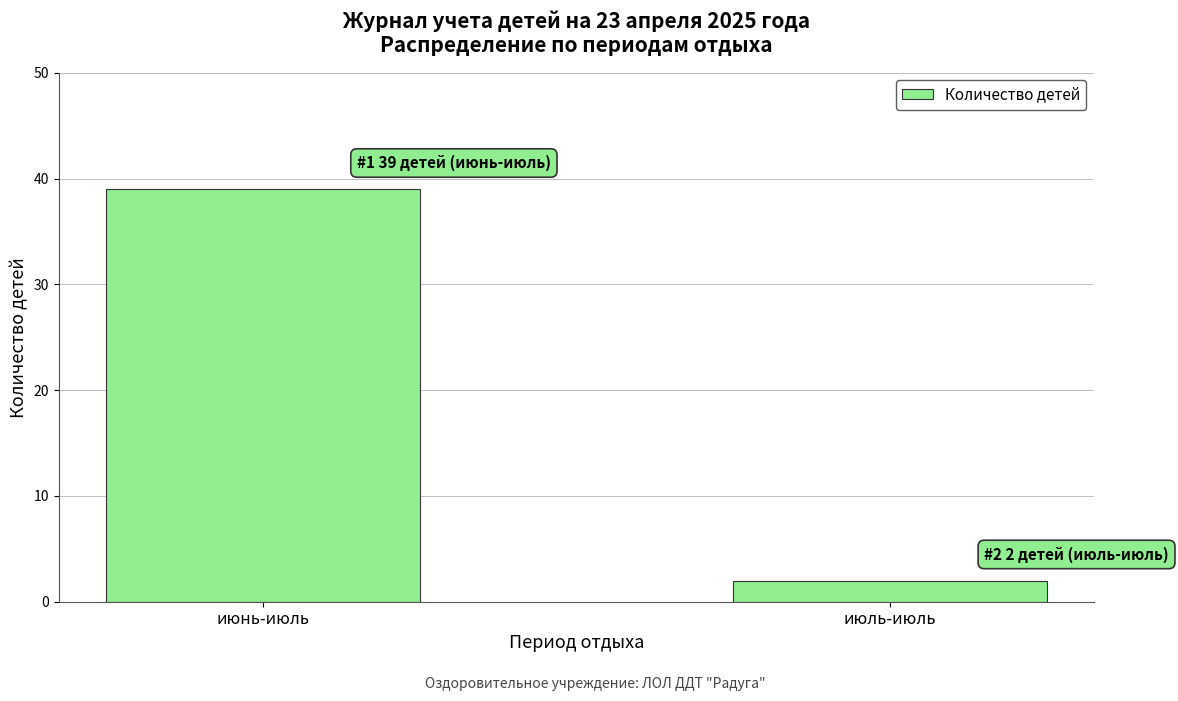

List the labels in order of value, smallest first.

июль-июль, июнь-июль